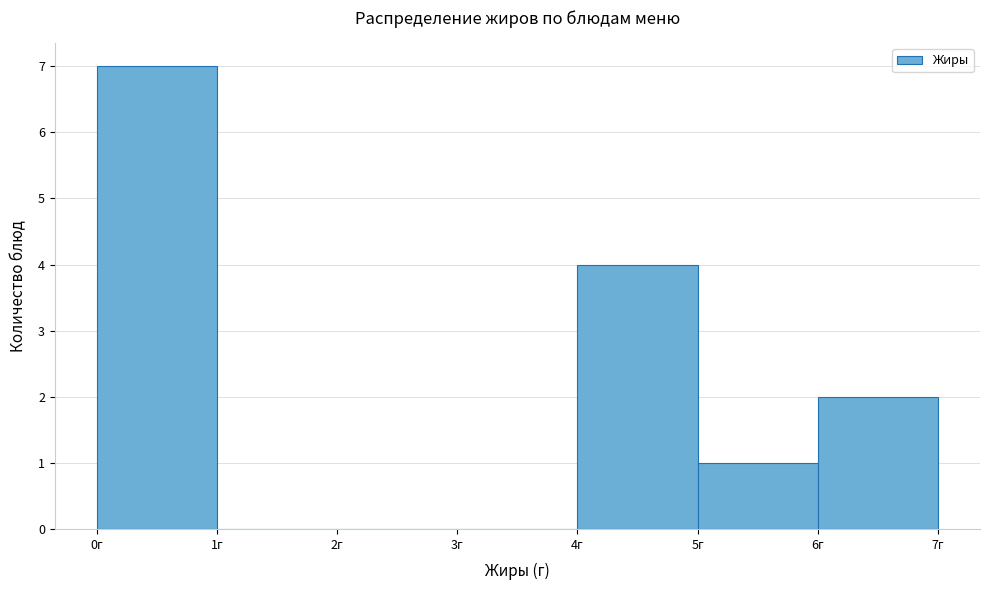

Which range on the x-axis has the tallest bar?

0 to 1